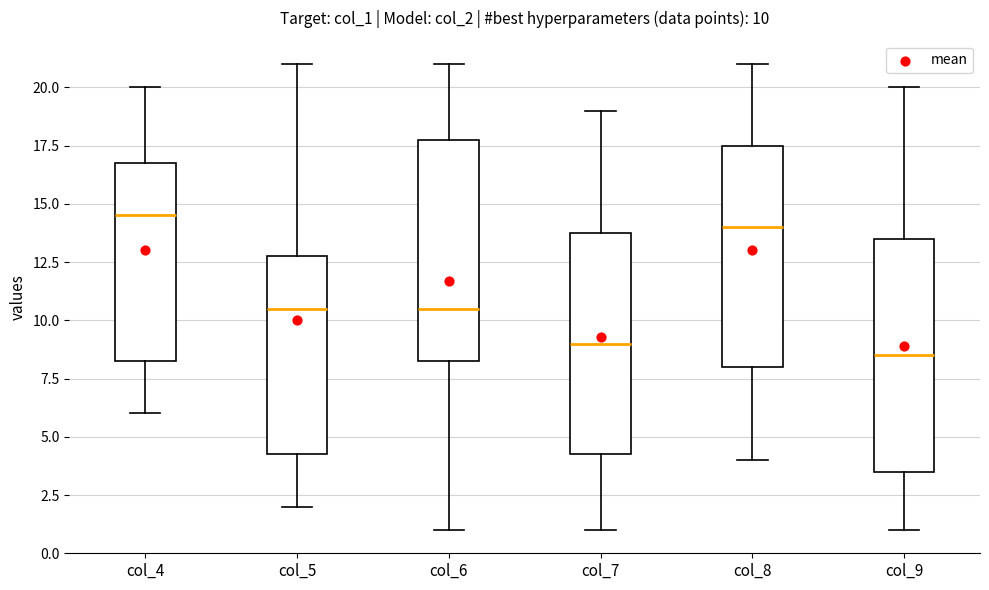

Which box's median line is the lowest?

col_9